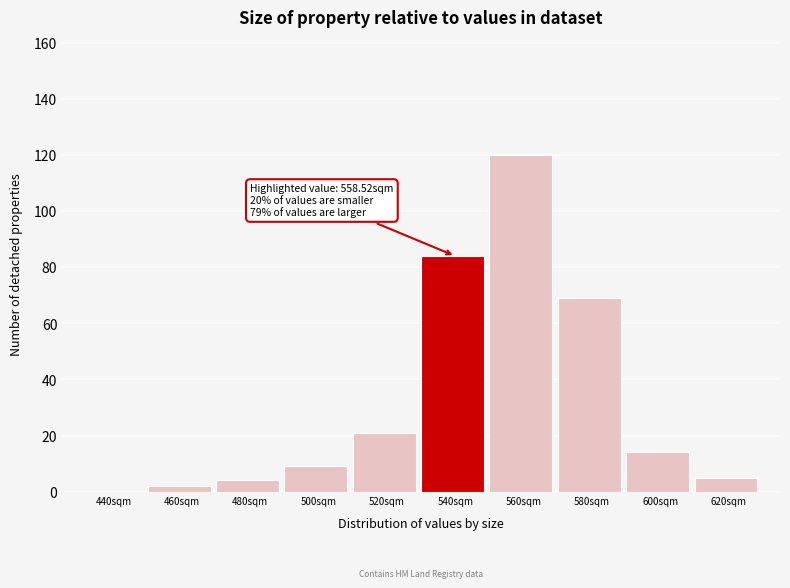

Reading left to right, transcribe all the data shown in this chart.

440sqm=0	460sqm=2	480sqm=4	500sqm=9	520sqm=21	540sqm=84	560sqm=120	580sqm=69	600sqm=14	620sqm=5